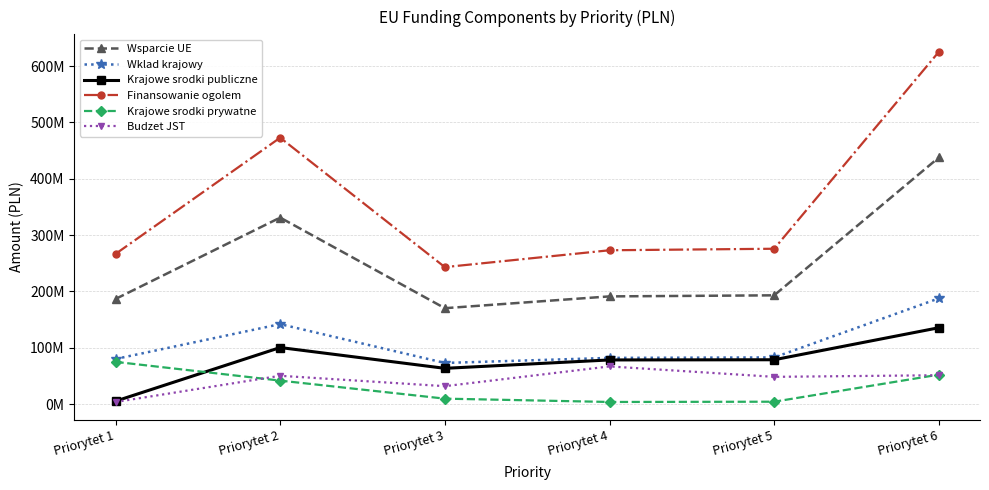

What is the value of the Budzet JST point at the 5th from the left?

48270110